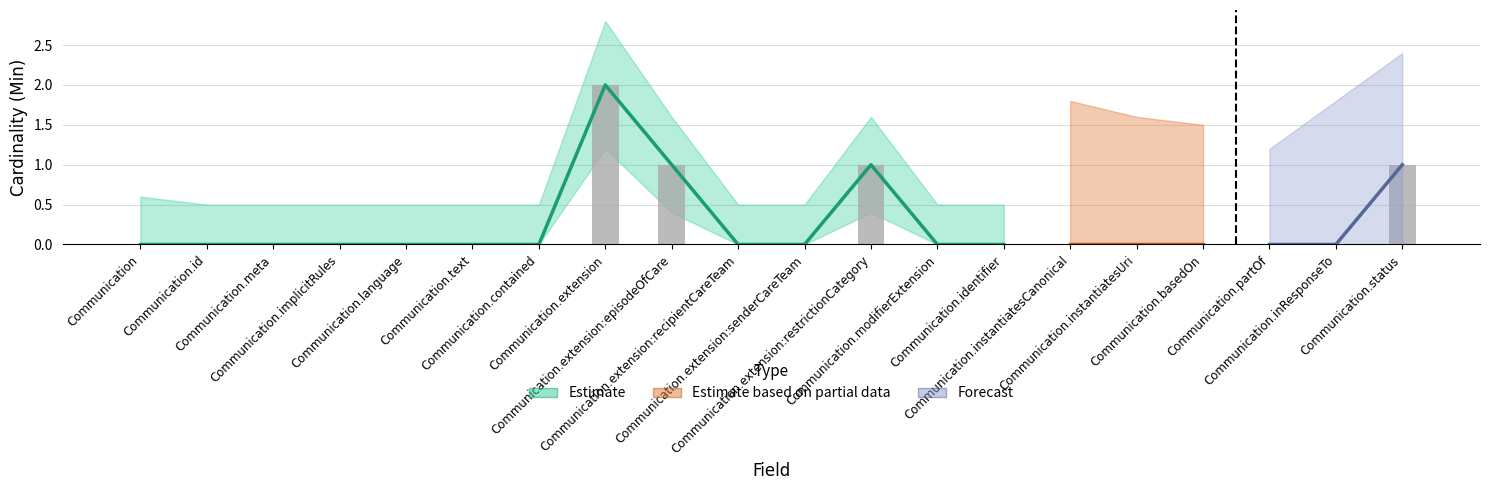

Between Communication.extension:senderCareTeam and Communication.status, which is larger?

Communication.status